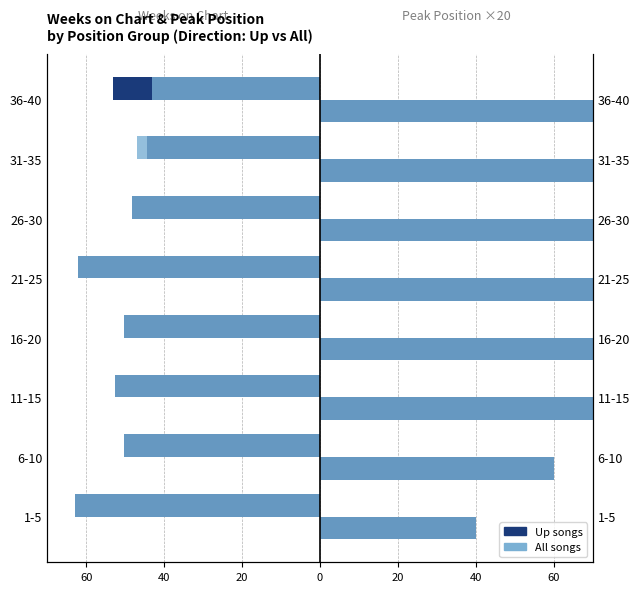

How many groups of bars are there?

8